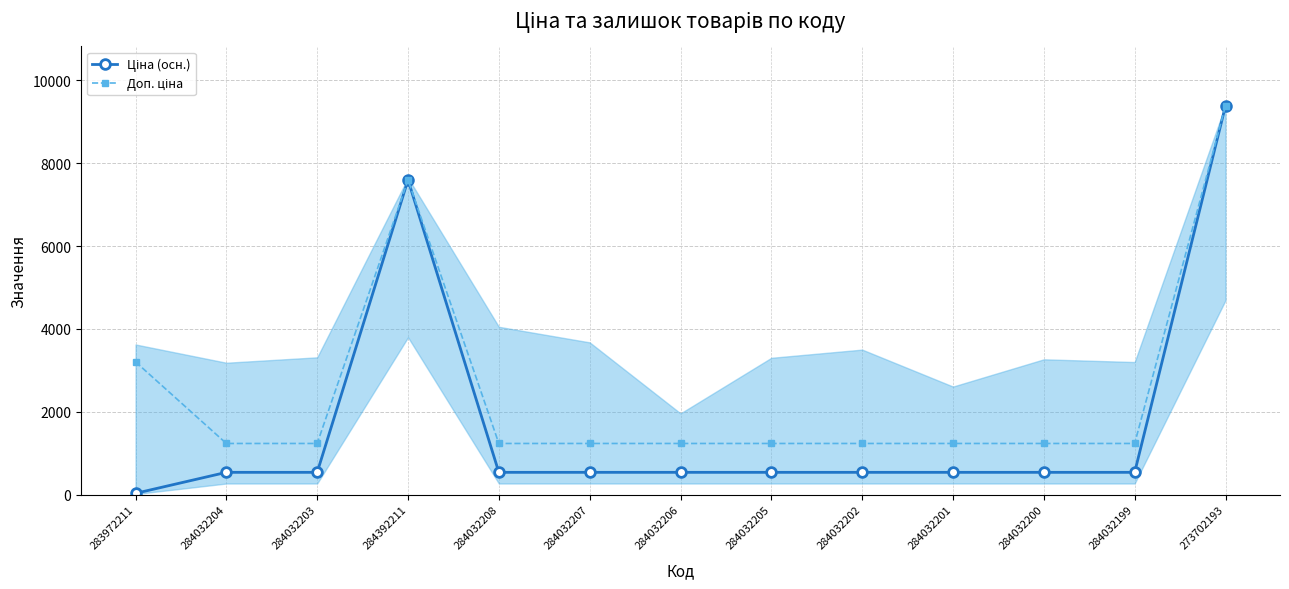

How many lines are shown in the chart?

2